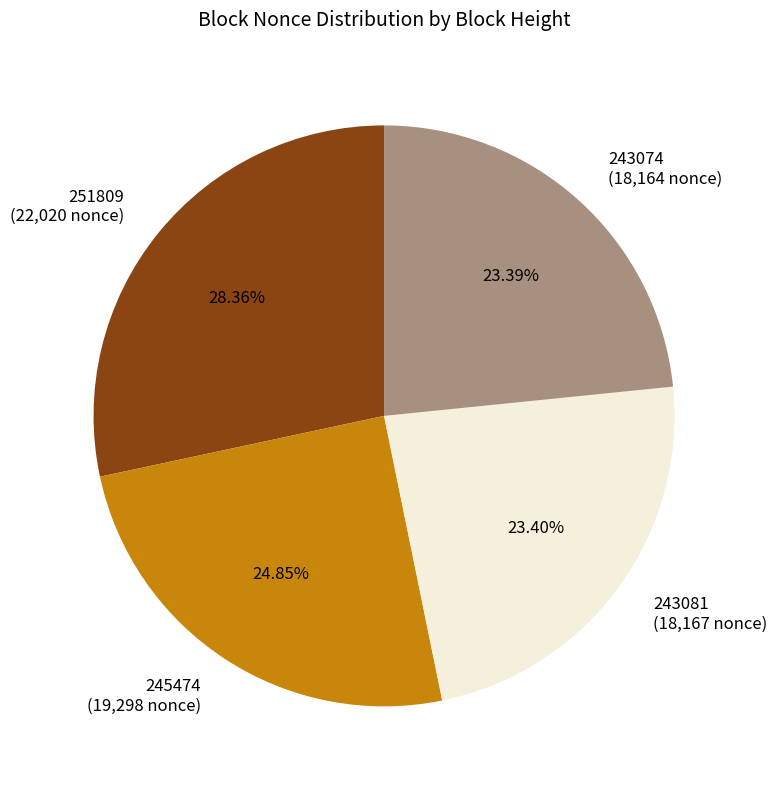

How many segments does this pie chart have?

4